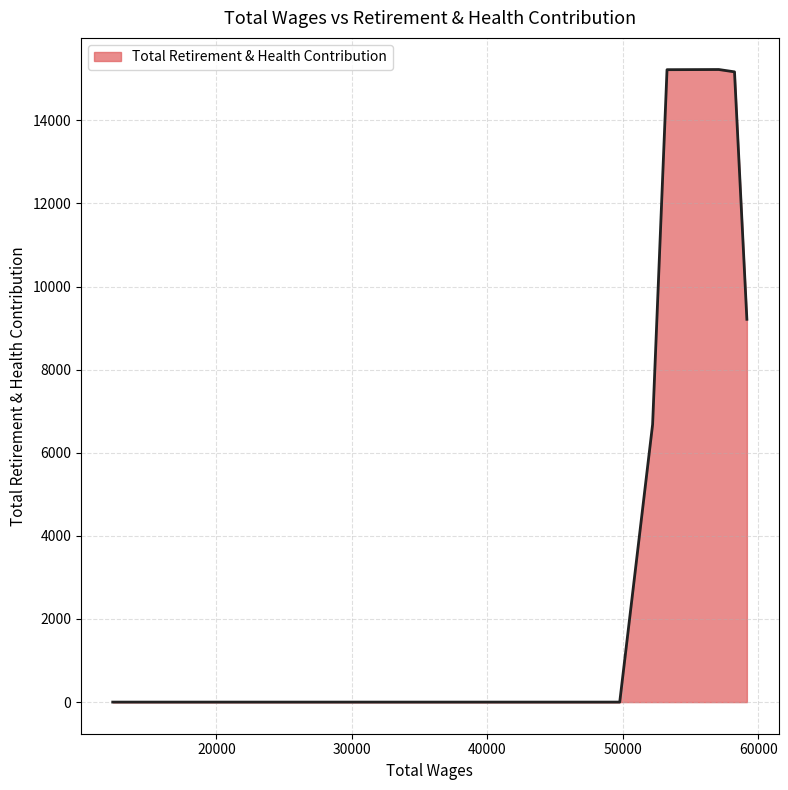

What is the difference between the maximum and minimum values?

15223